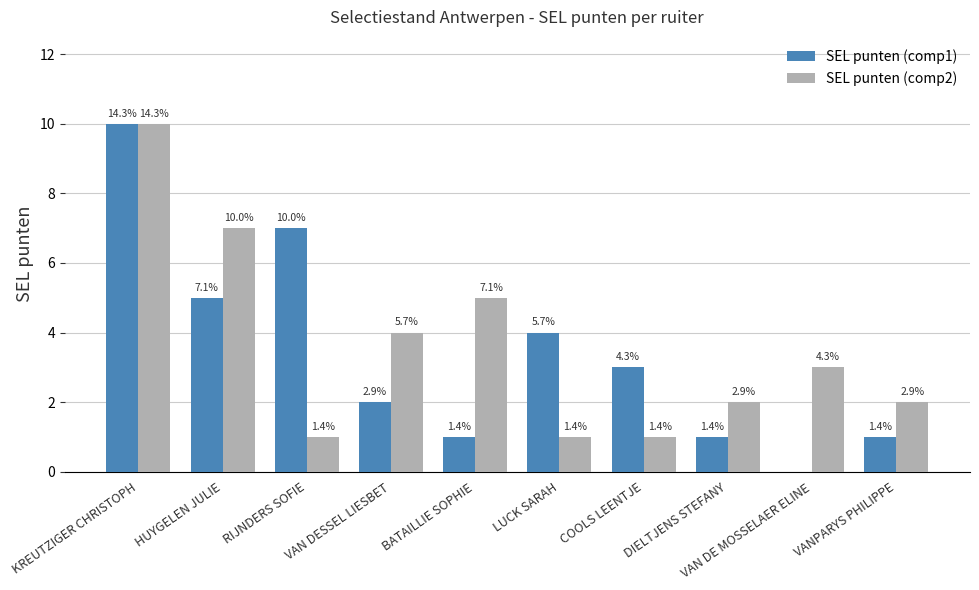

What are all the series names shown in the legend?

SEL punten (comp1), SEL punten (comp2)